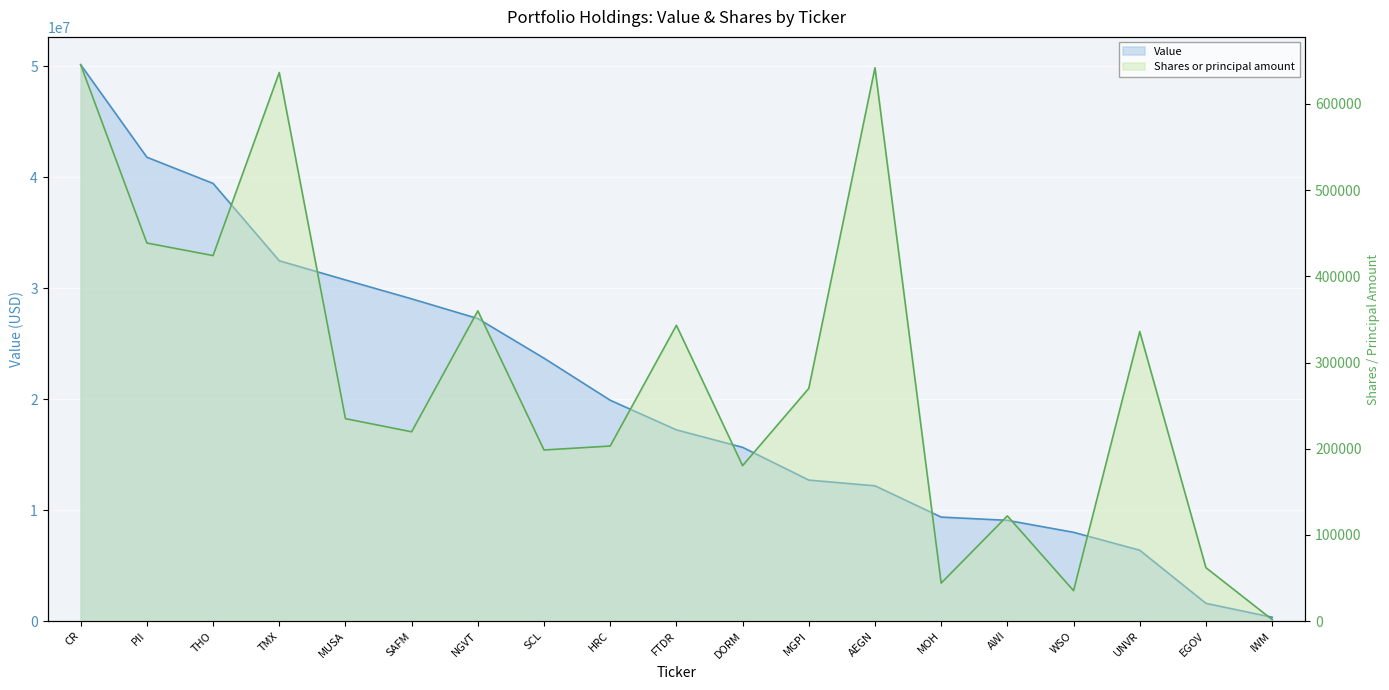

How many data points in Shares or principal amount are above 234871?

9